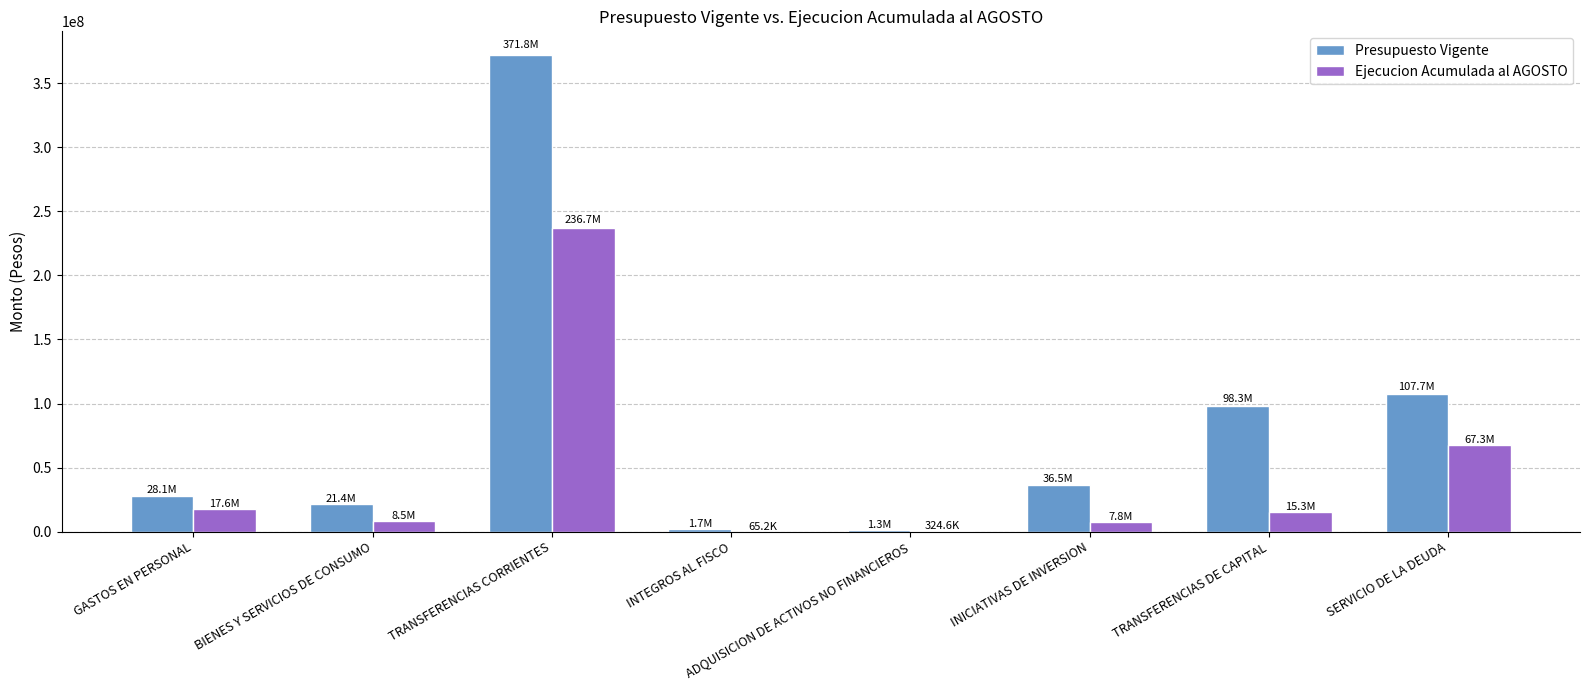

Which series has the largest total across all categories?

Presupuesto Vigente